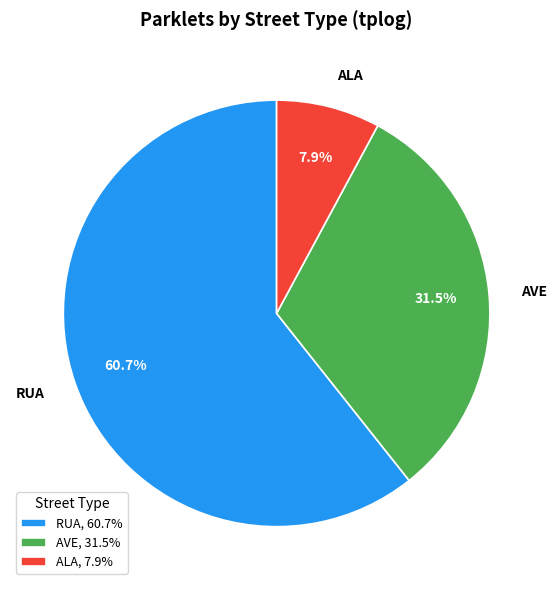

Which category has the biggest portion of the pie?

RUA